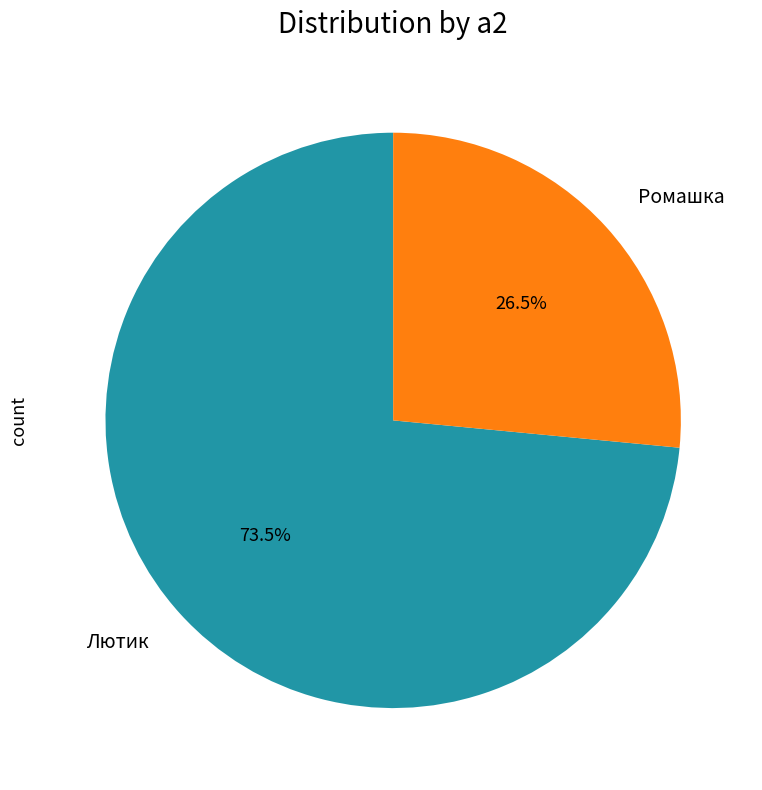

Which slice is the smallest?

Ромашка